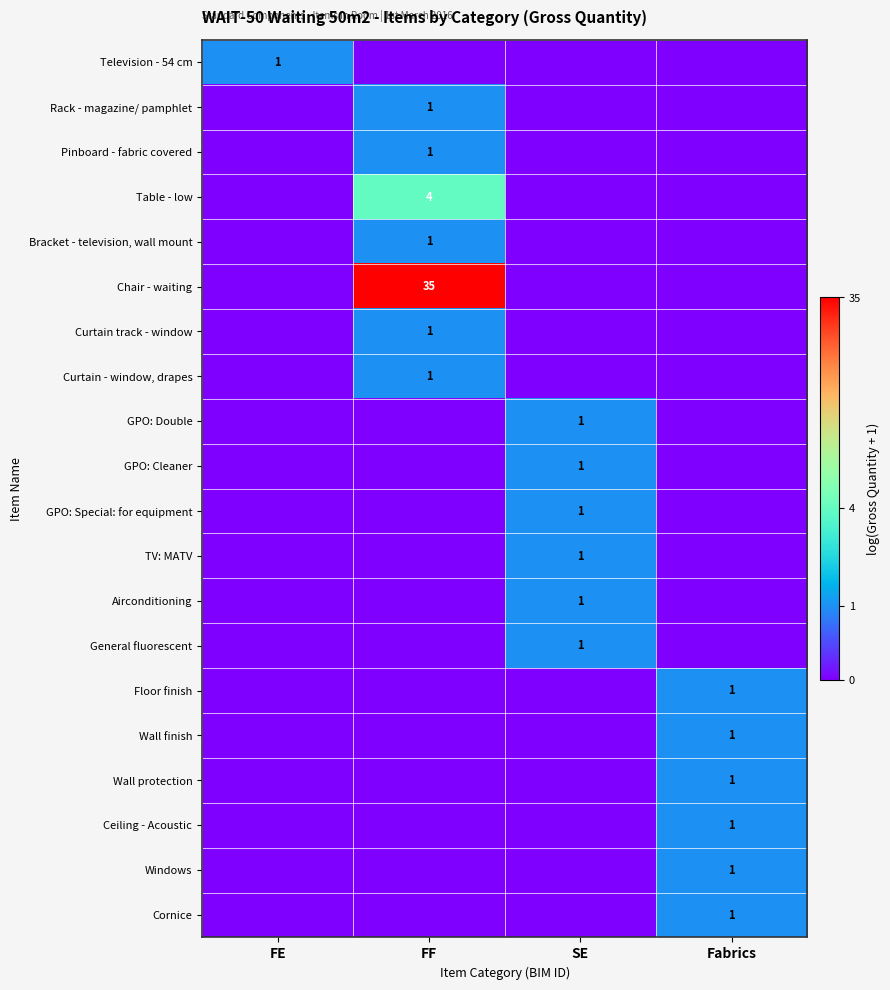

The Wall protection series shows 1 at Fabrics. True or false?

True